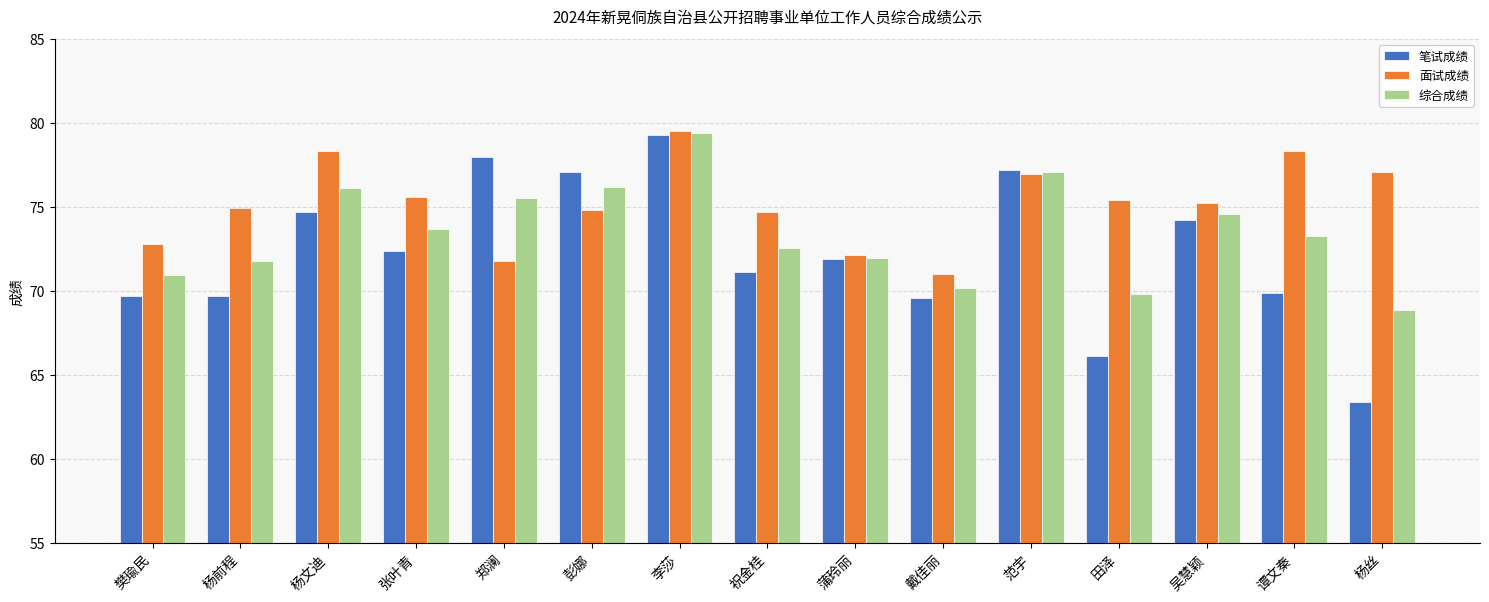

At 祝金桂, list the series in order from smallest to largest.

笔试成绩, 综合成绩, 面试成绩